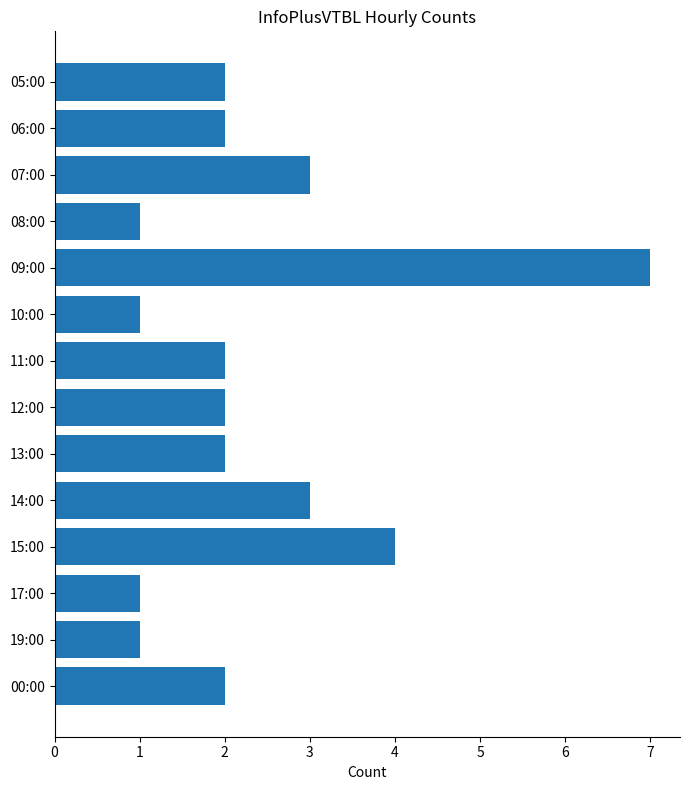

How many bars are there in total?

14